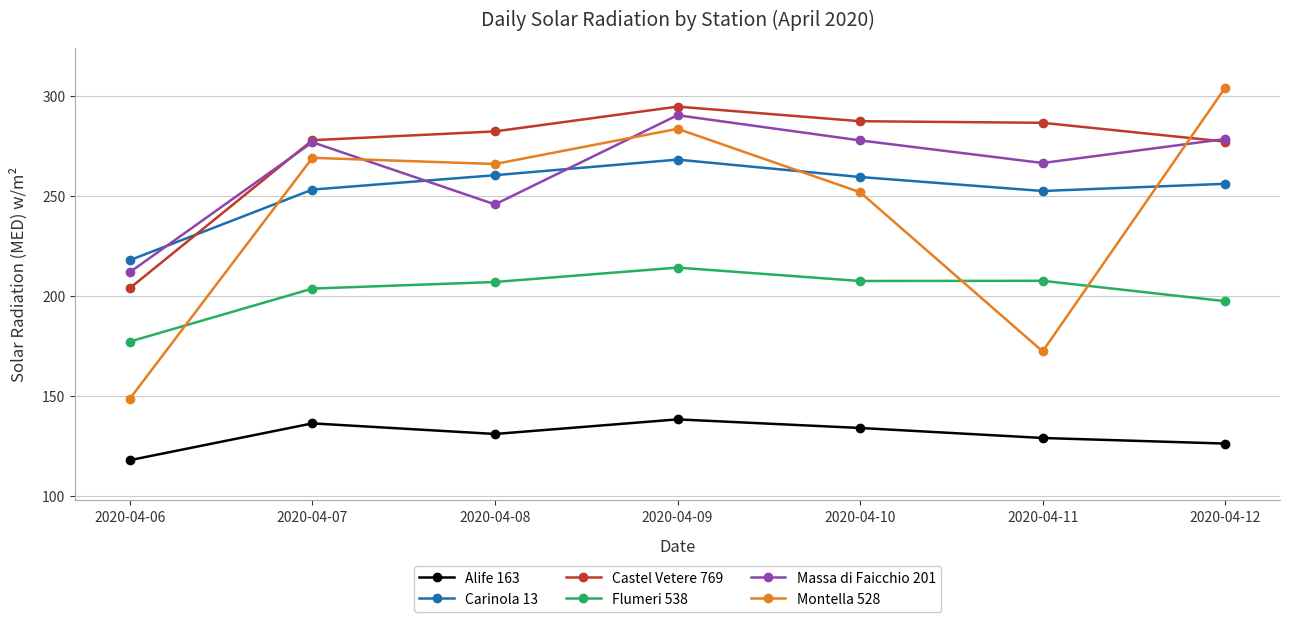

The Alife 163 series shows 79.4 at 2020-04-10. True or false?

False